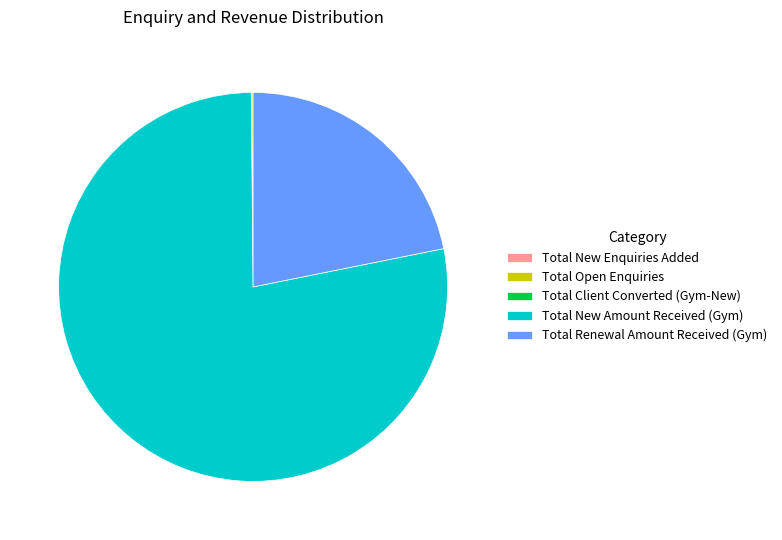

Do Total New Amount Received (Gym) and Total Renewal Amount Received (Gym) together represent more than half of the pie?

Yes